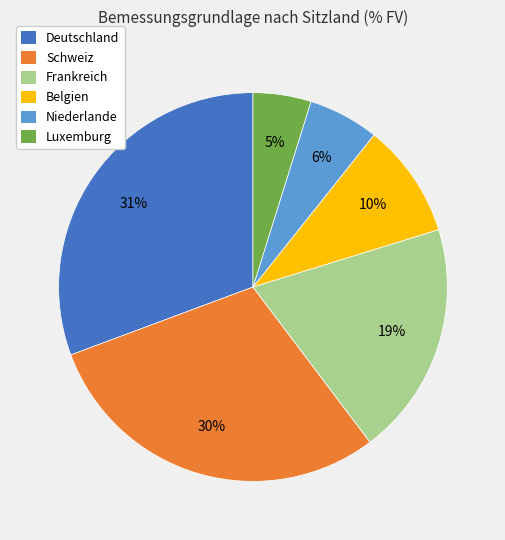

Which slice is the smallest?

Luxemburg